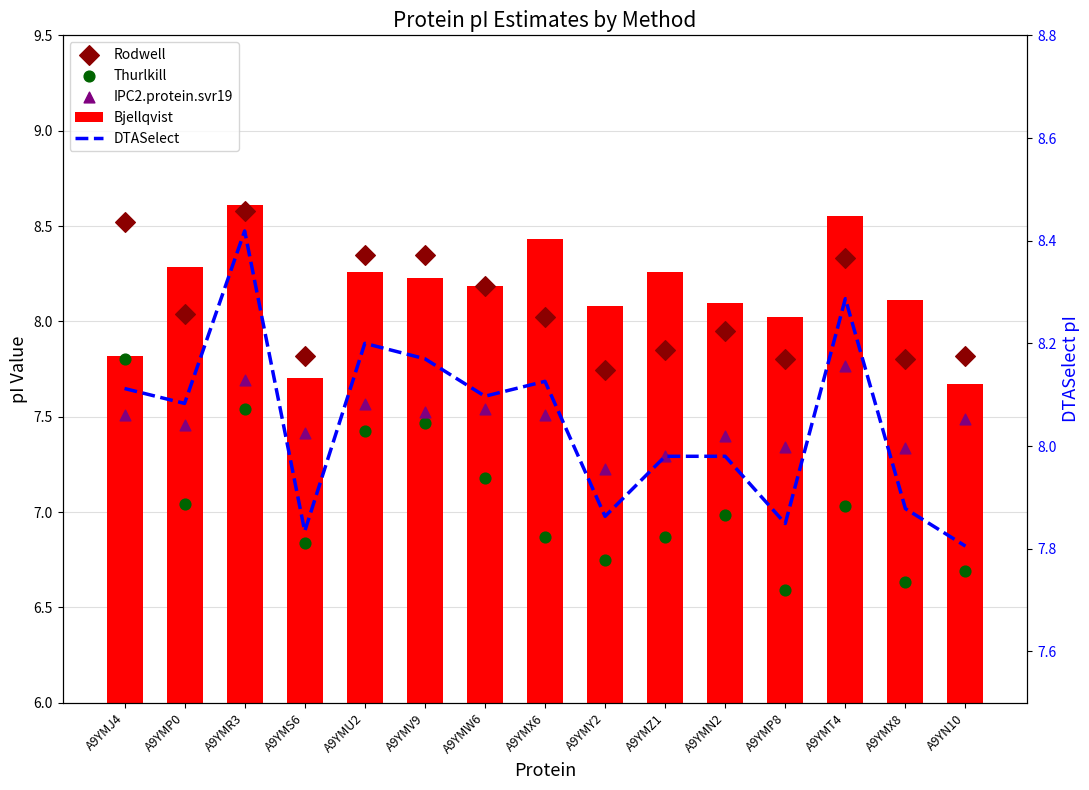

What is the total value across all series at A9YMT4?

40.0